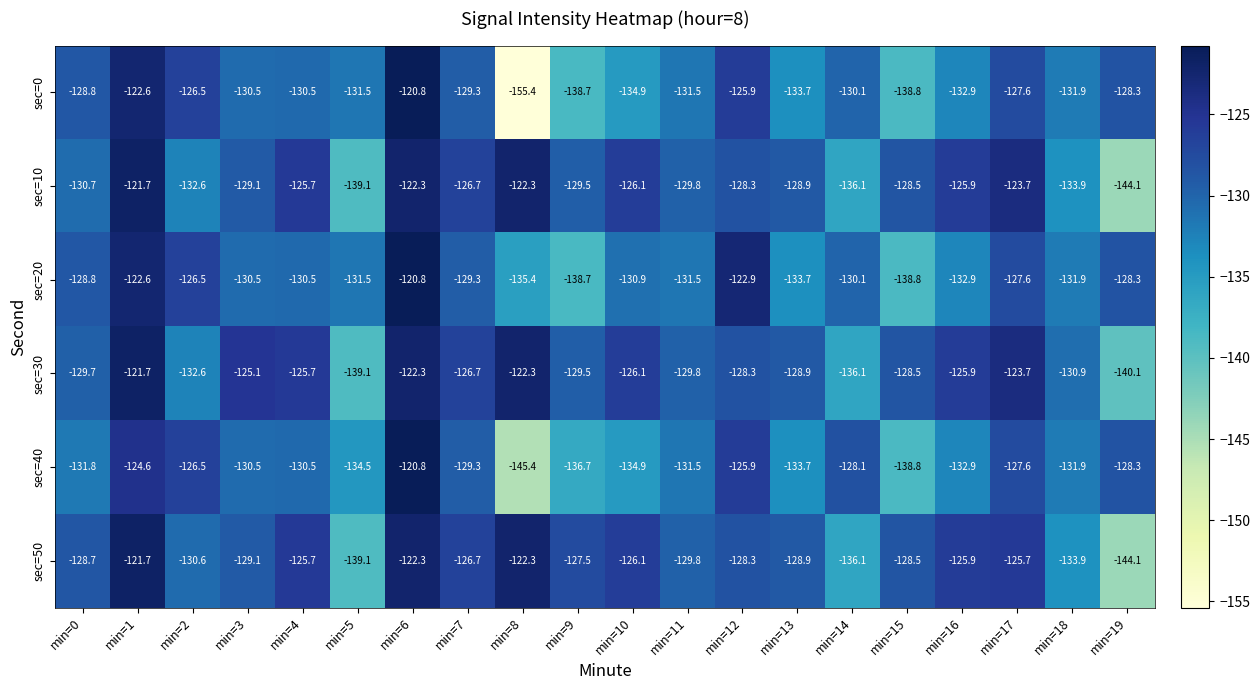

What is the difference between the maximum and second lowest values in the sec=40 series?

18.0